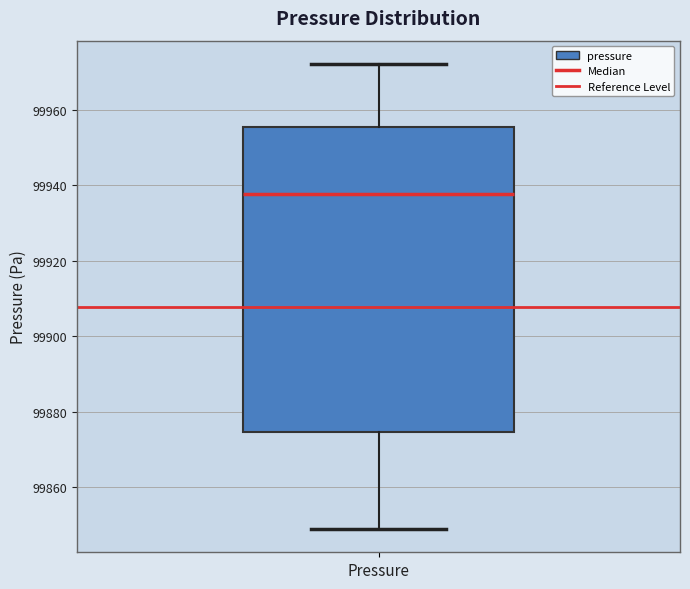

Transcribe this box plot: give where the median line is, the range the box spans, and where the two whiskers end, as read against the y-axis. The values are not printed on the chart, so give them approximately, as read against the axis.

median 99938, box 99874 to 99956, whiskers 99848 to 99972